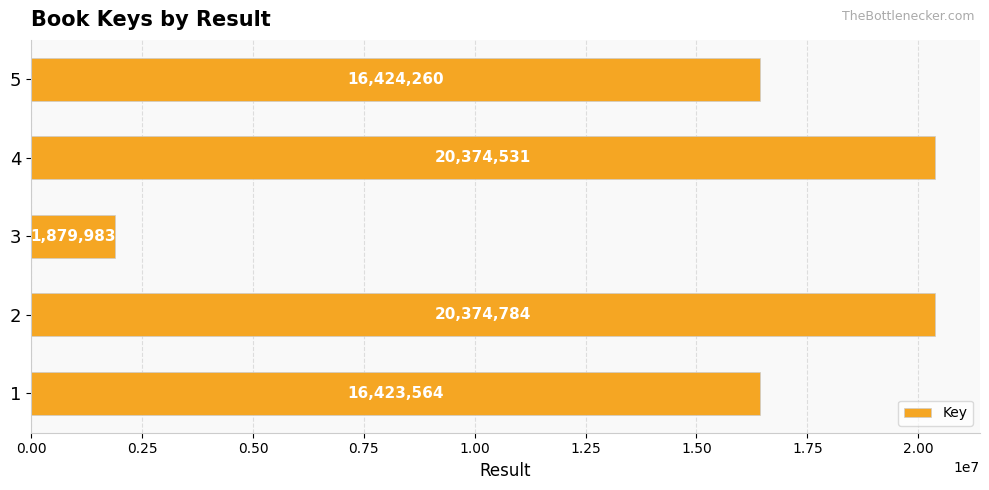

The value at 3 is 1879983. True or false?

True